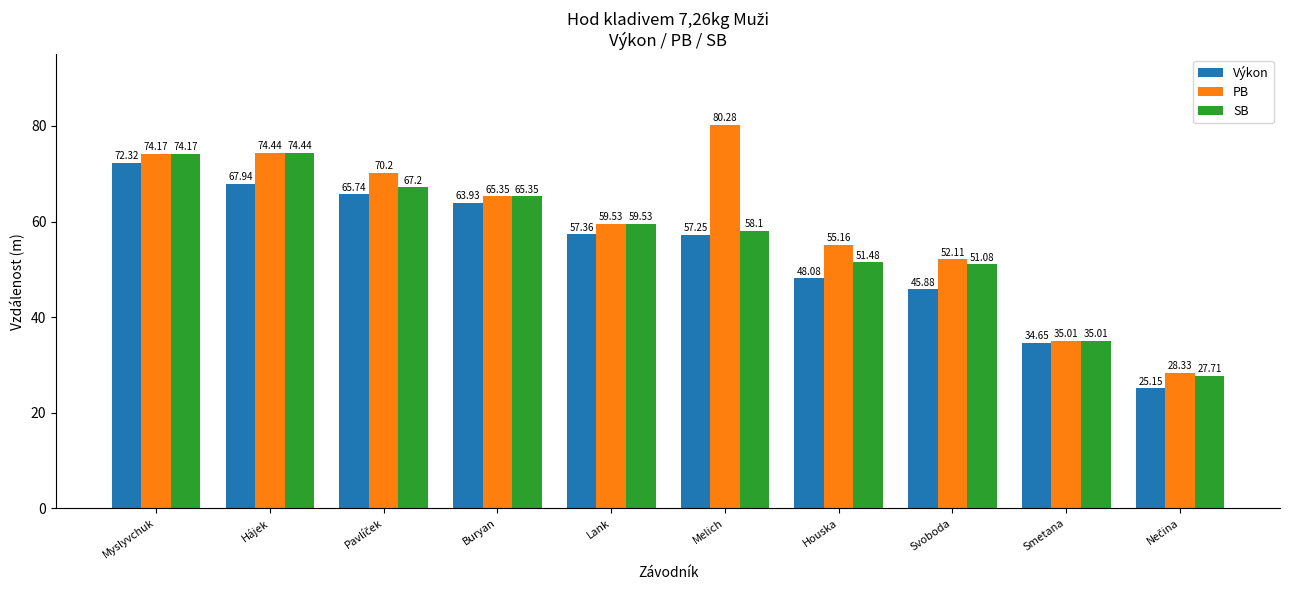

What is the total value across all series at Hájek?

216.8